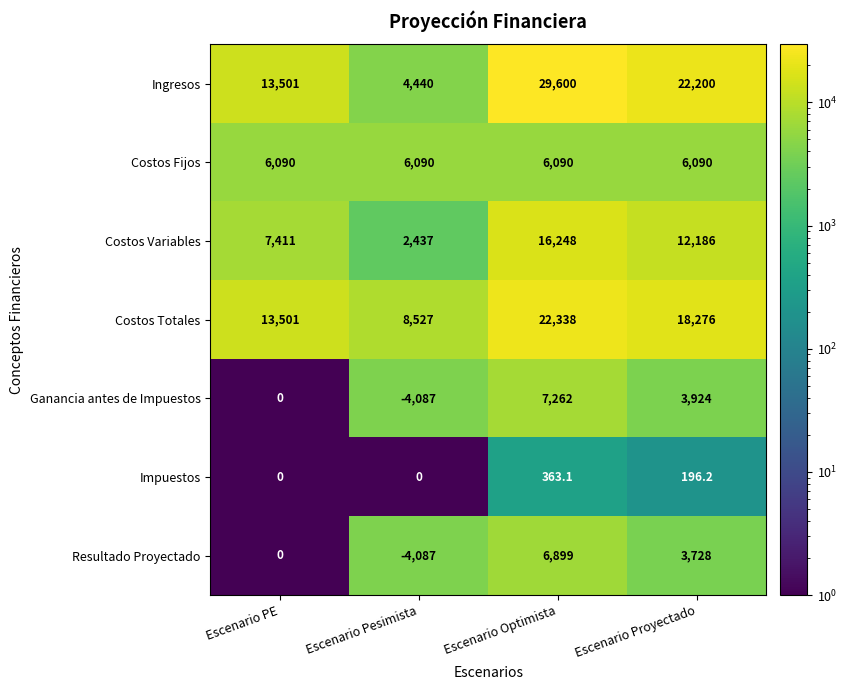

Rank the series by their maximum value, from highest to lowest.

Ingresos, Costos Totales, Costos Variables, Ganancia antes de Impuestos, Resultado Proyectado, Costos Fijos, Impuestos